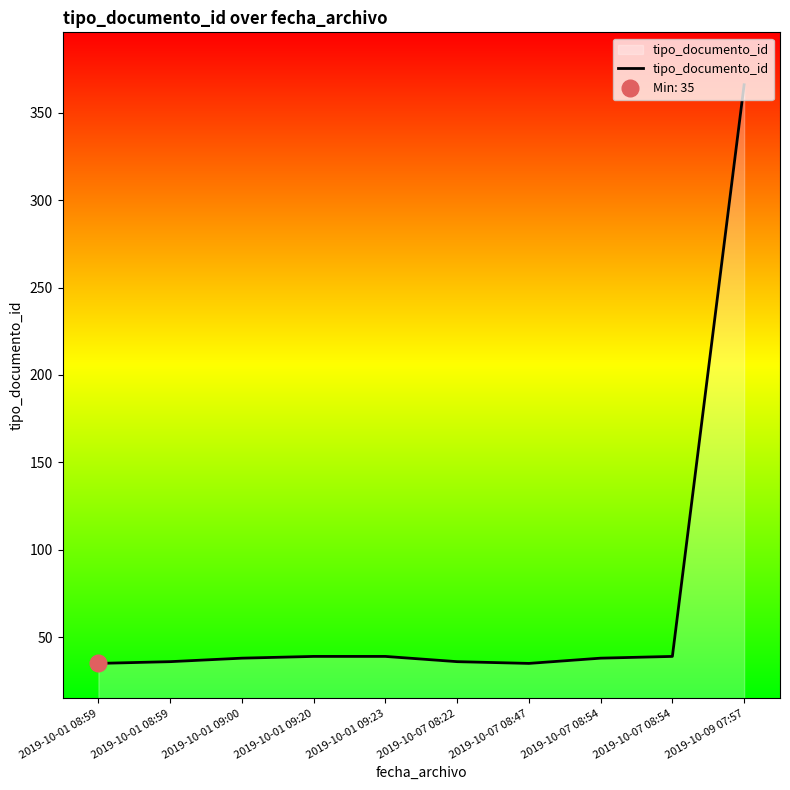

Rank the categories by value from lowest to highest.

2019-10-01 08:59, 2019-10-07 08:47, 2019-10-01 08:59, 2019-10-07 08:22, 2019-10-01 09:00, 2019-10-07 08:54, 2019-10-01 09:20, 2019-10-01 09:23, 2019-10-07 08:54, 2019-10-09 07:57